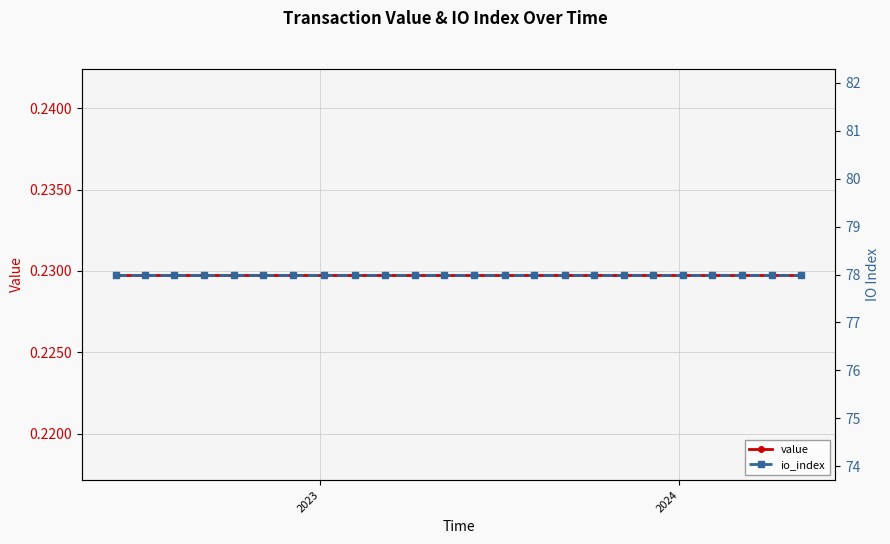

What is the value of the value point at the 9th from the left?

0.2